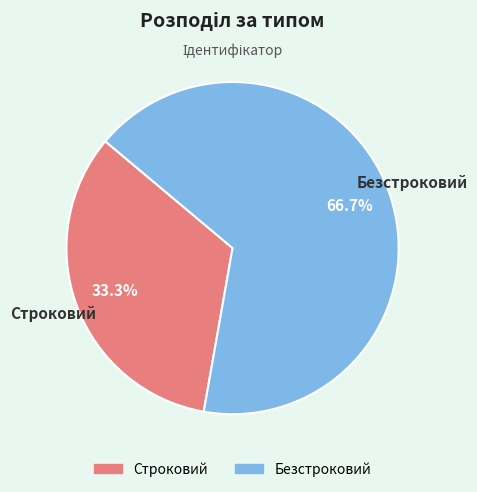

Between Строковий and Безстроковий, which is larger?

Безстроковий